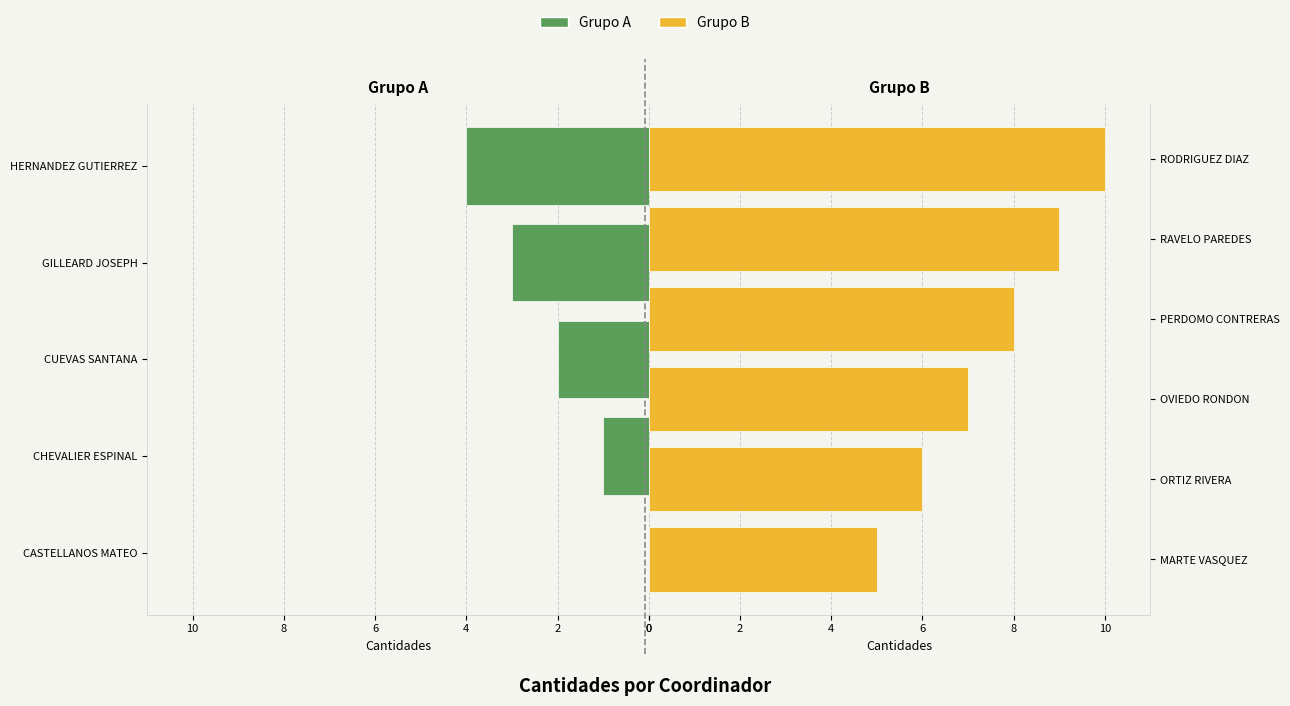

List the labels in order of value, smallest first.

CASTELLANOS MATEO, CHEVALIER ESPINAL, CUEVAS SANTANA, GILLEARD JOSEPH, HERNANDEZ GUTIERREZ, MARTE VASQUEZ, ORTIZ RIVERA, OVIEDO RONDON, PERDOMO CONTRERAS, RAVELO PAREDES, RODRIGUEZ DIAZ